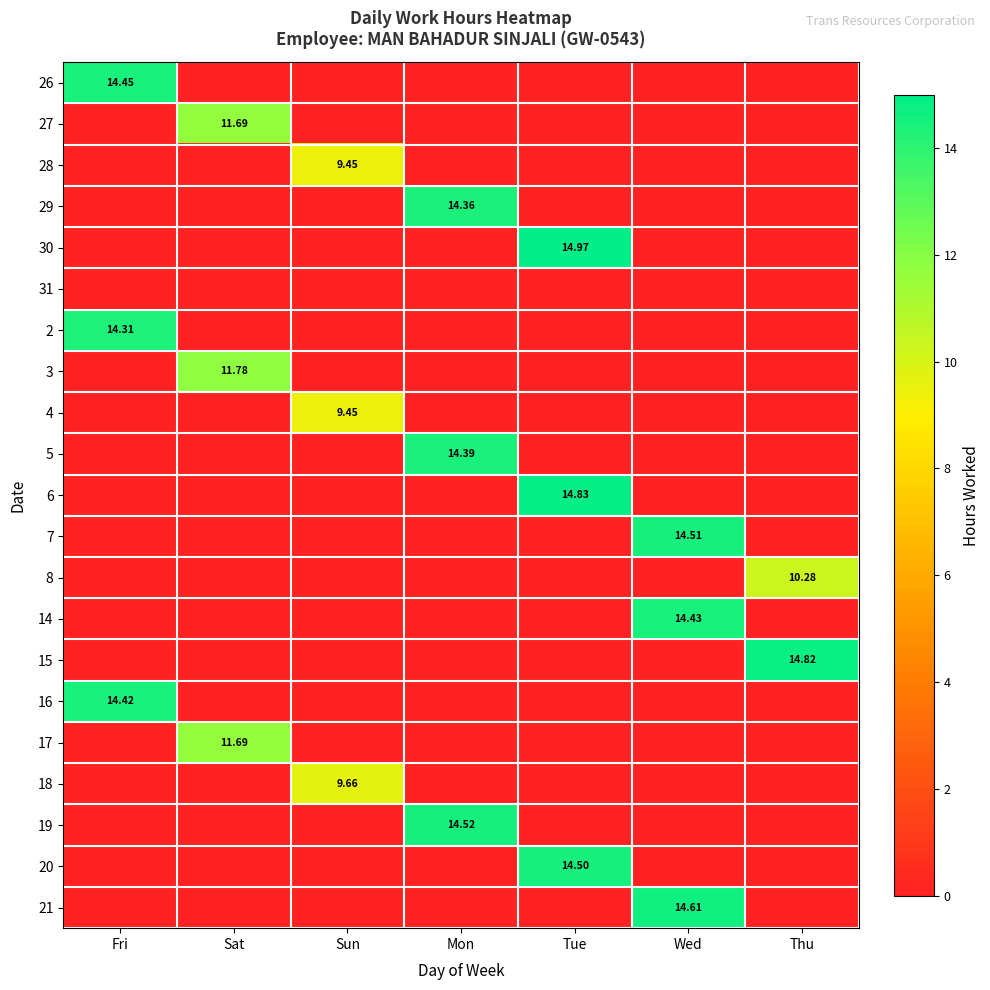

List the series in order of their peak value, highest first.

30, 6, 15, 21, 19, 7, 20, 26, 14, 16, 5, 29, 2, 3, 27, 17, 8, 18, 28, 4, 31